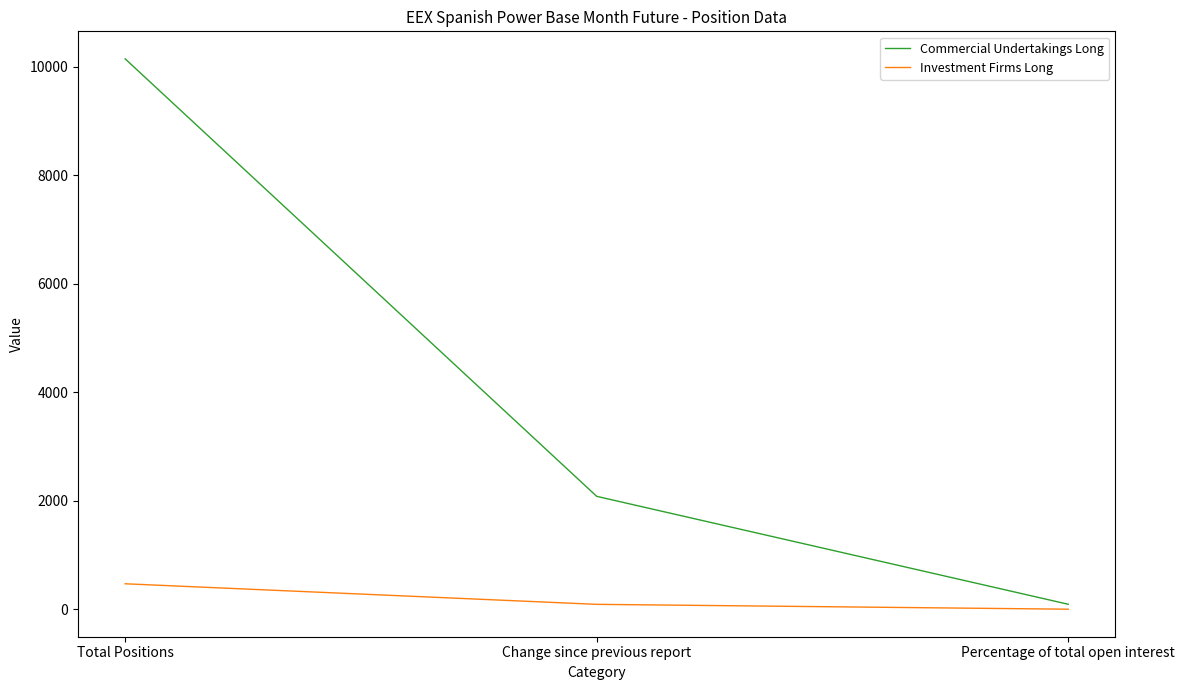

Where is Commercial Undertakings Long nearest to the value 5120?

Change since previous report